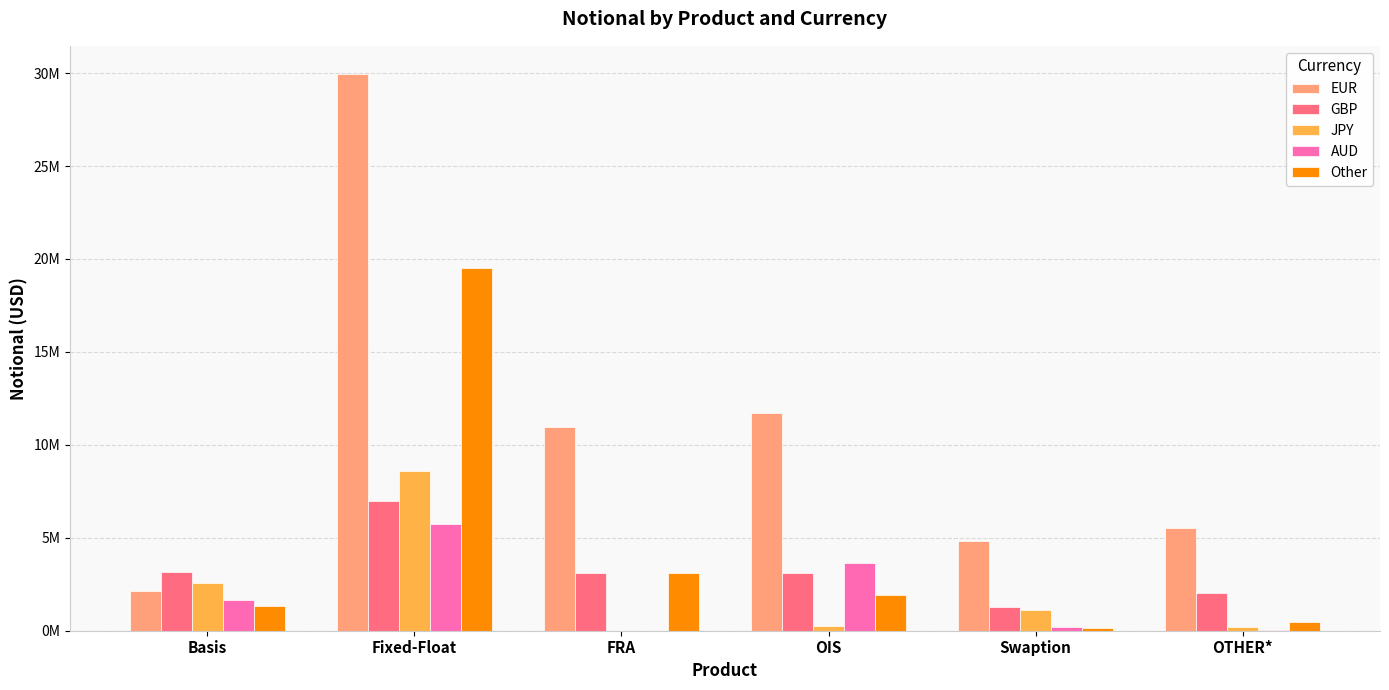

At how many categories does at least one series exceed 21947205?

1